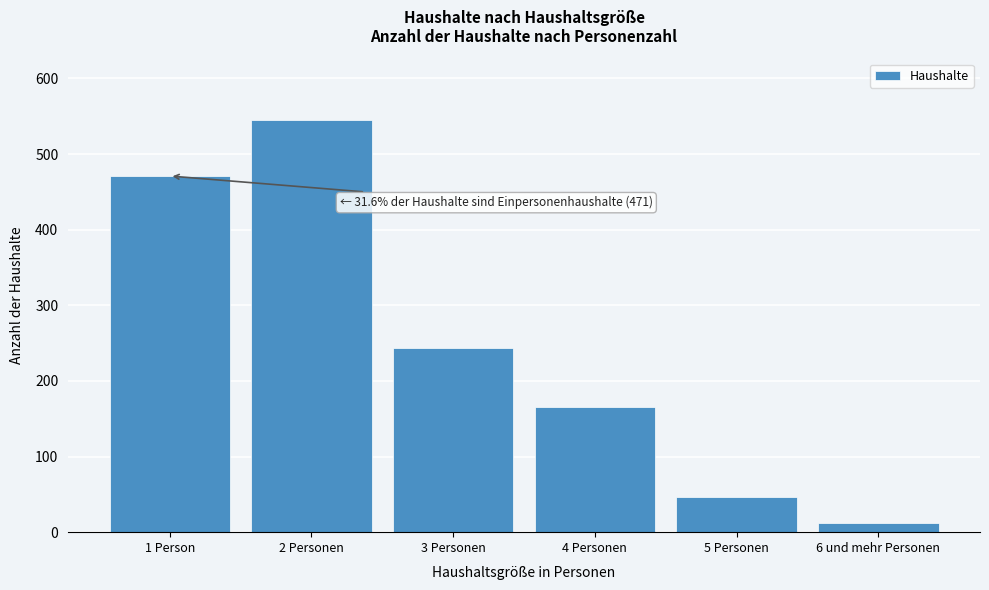

Reading left to right, extract all data points from this chart.

1 Person=471	2 Personen=545	3 Personen=244	4 Personen=166	5 Personen=46	6 und mehr Personen=12